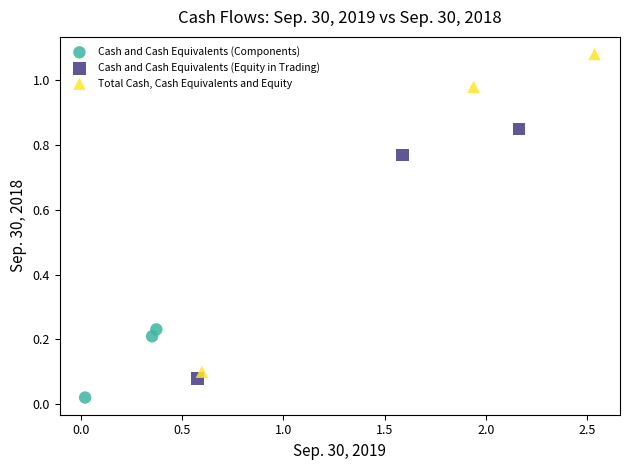

Which series contains the lowest Y value?

Cash and Cash Equivalents (Components)